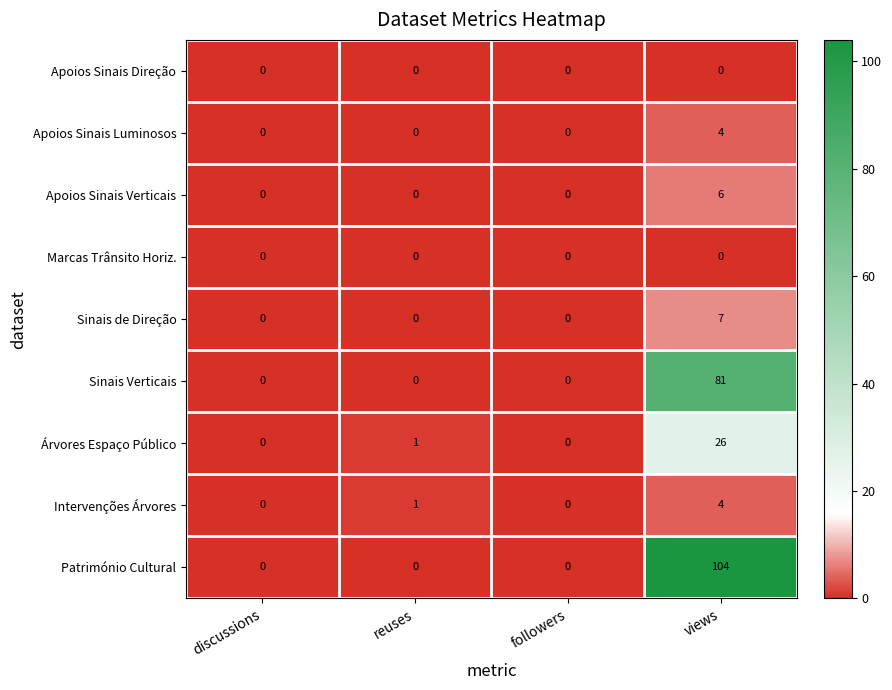

Is it true that Árvores Espaço Público equals -8 at discussions?

False